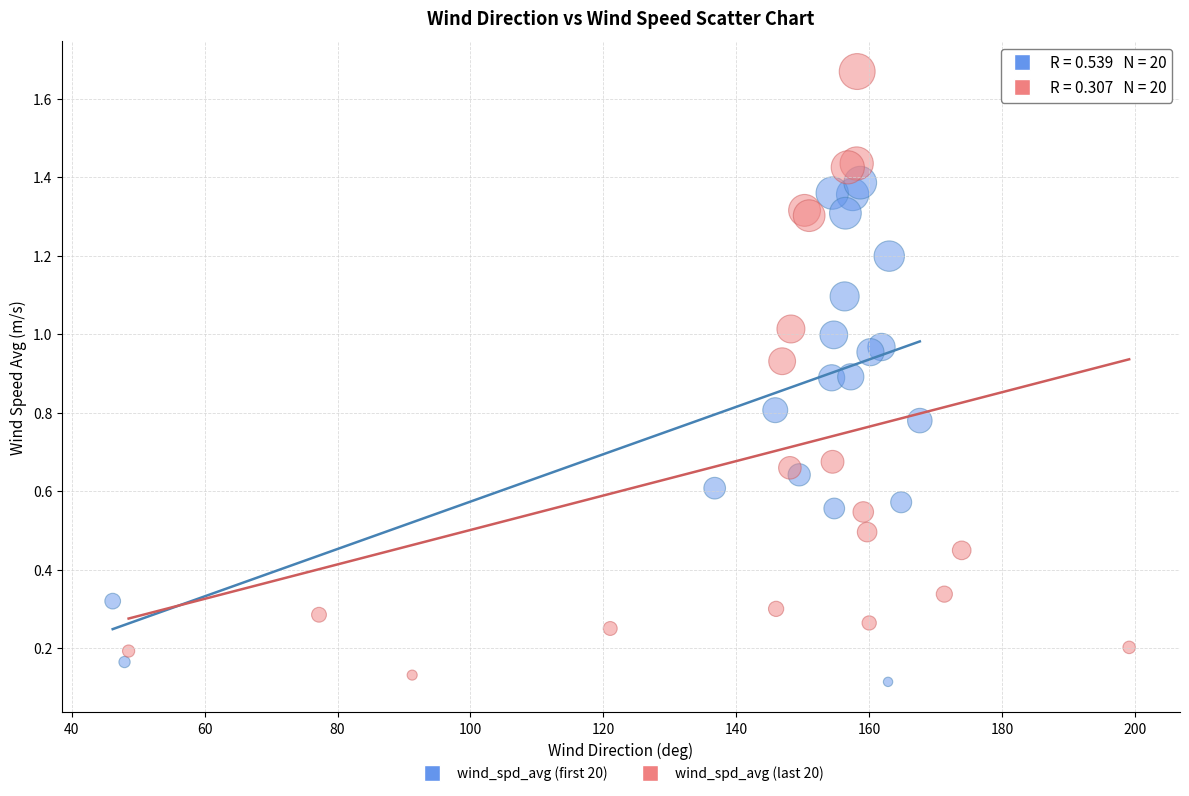

Which series reaches the maximum Y coordinate?

wind_spd_avg (last 20)